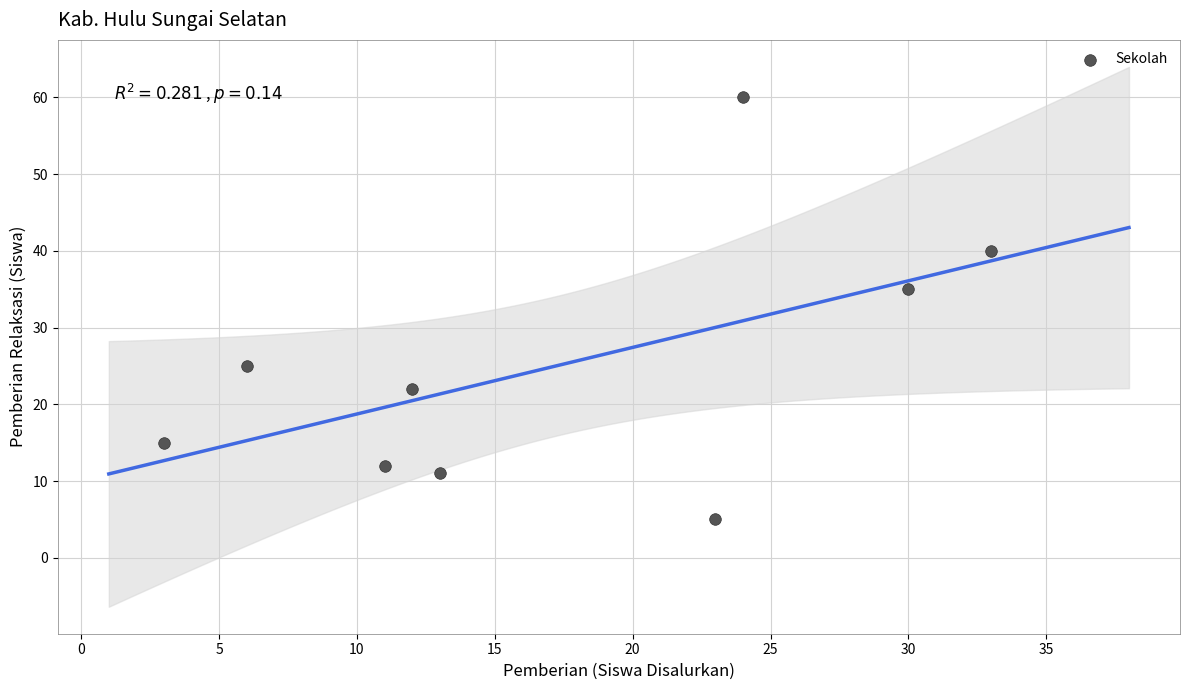

What is the average X value?

17